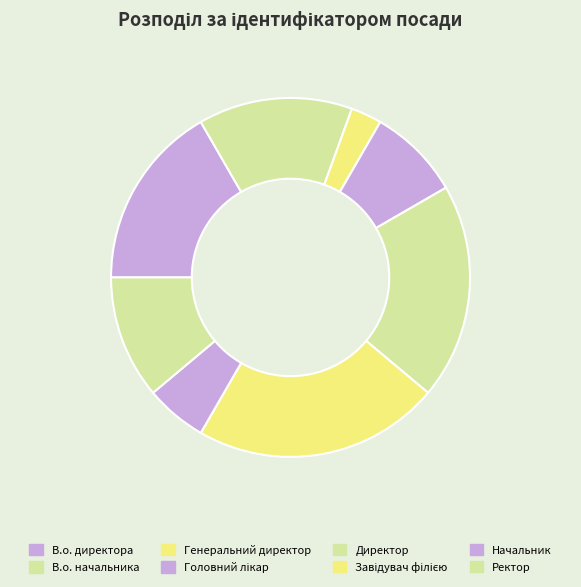

To the nearest percent, what is the difference between the largest and smallest slice percentages?

19%